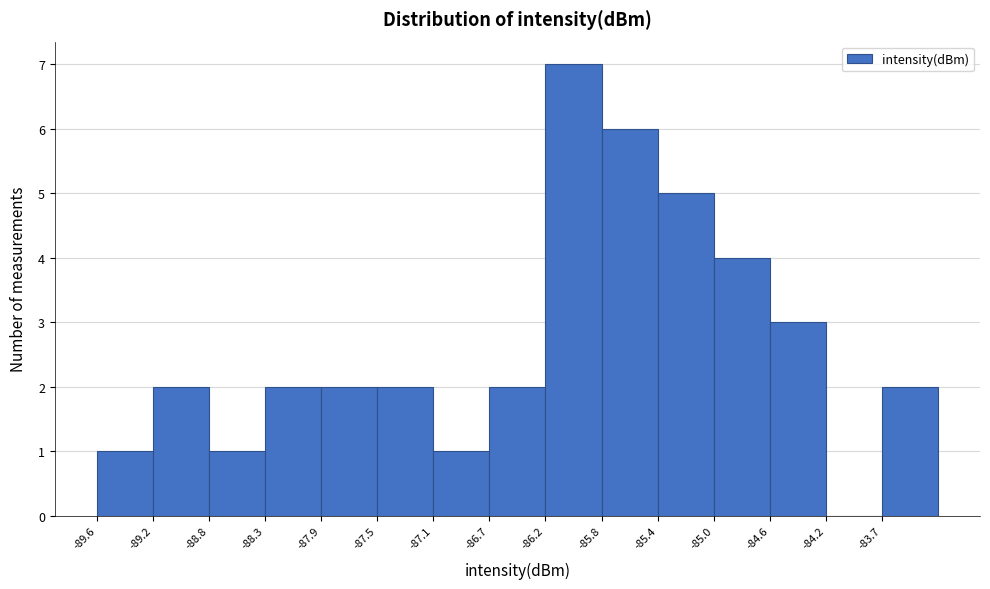

How tall is the bar that spans -86.65 to -86.25 on the x-axis? Neither the bar edges nor the heights are printed on the chart, so give them approximately, as read against the axes.

2